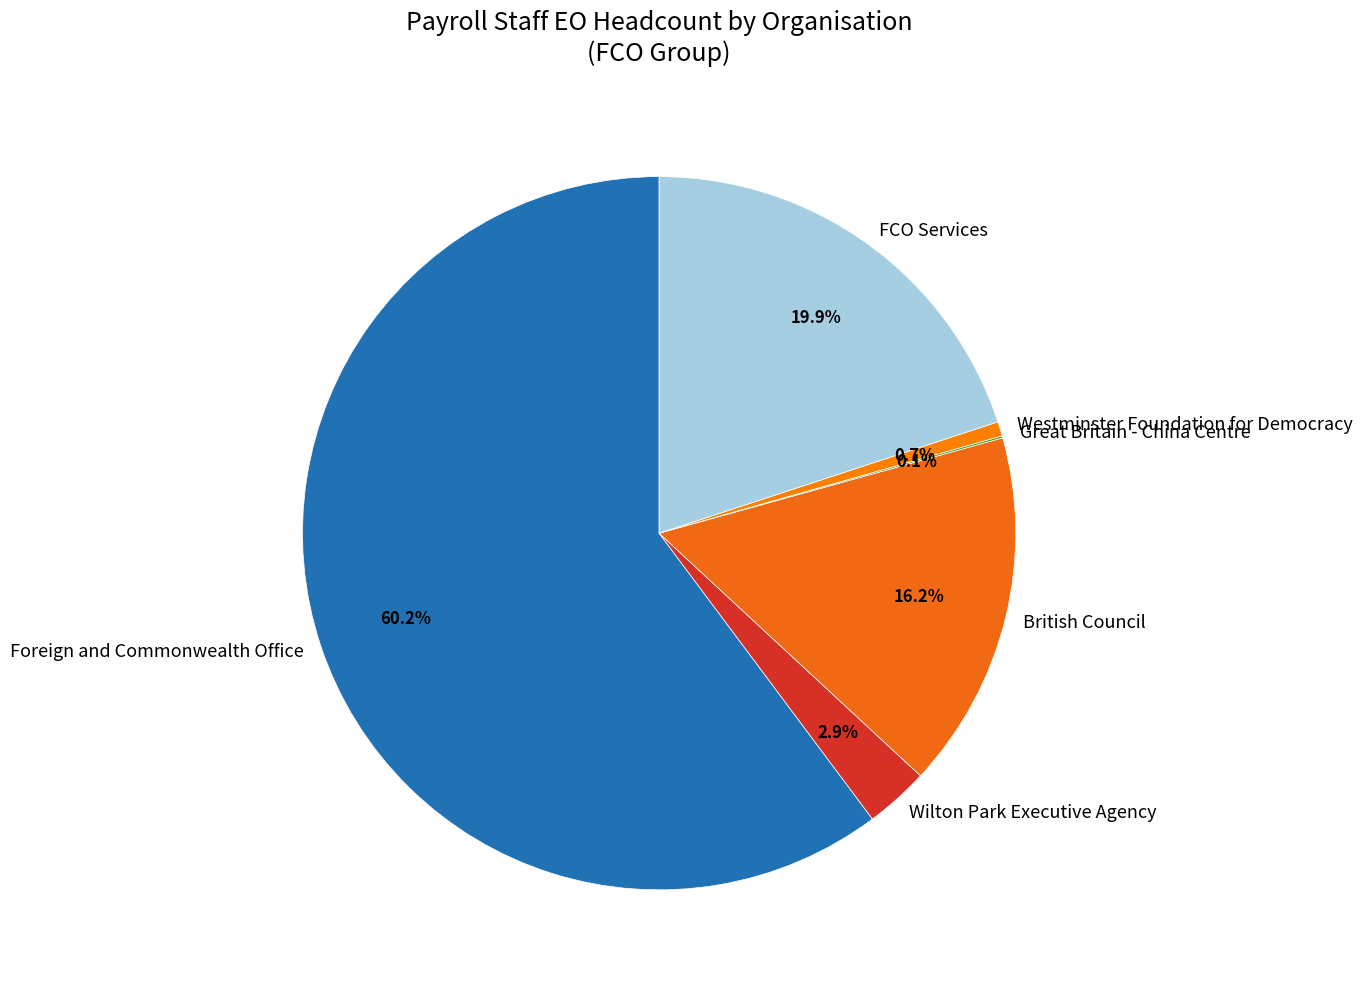

Approximately how many times larger is the value at Foreign and Commonwealth Office compared to FCO Services?

3.0